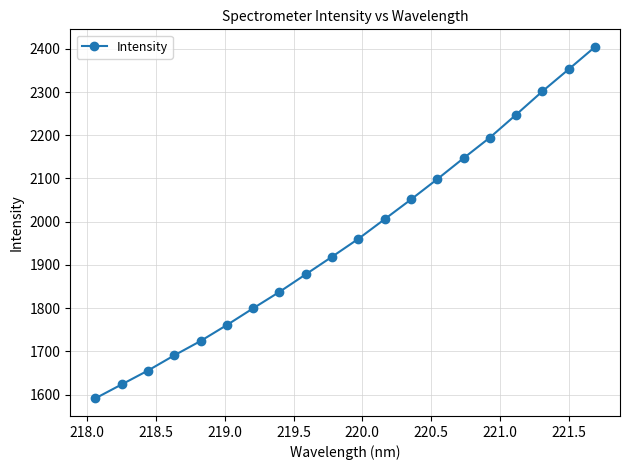

What is the smallest value displayed?

1591.2